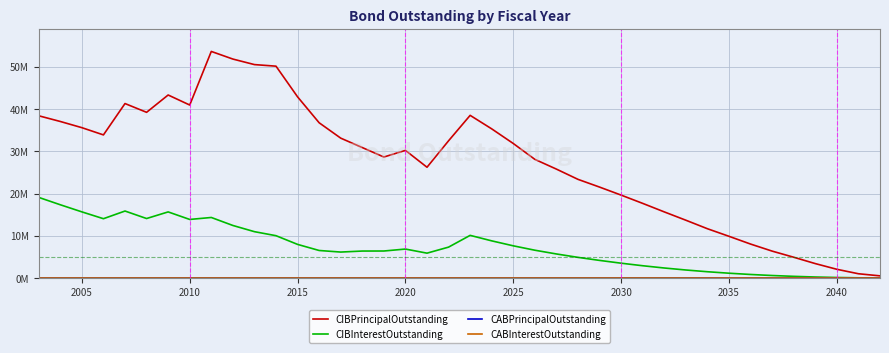

Is this an area chart (filled region under the line)?

No